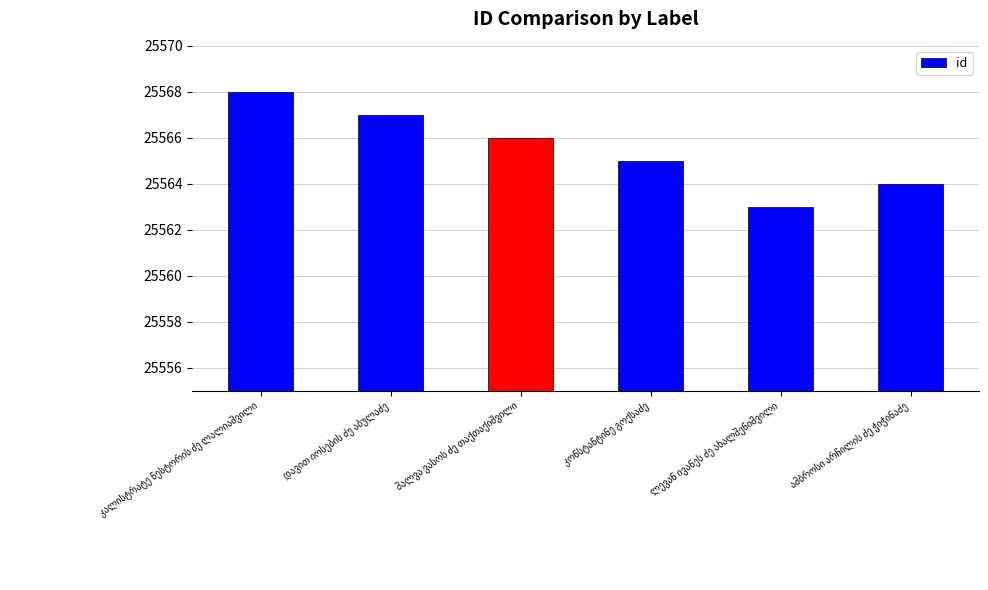

Count the number of data series in this chart.

1